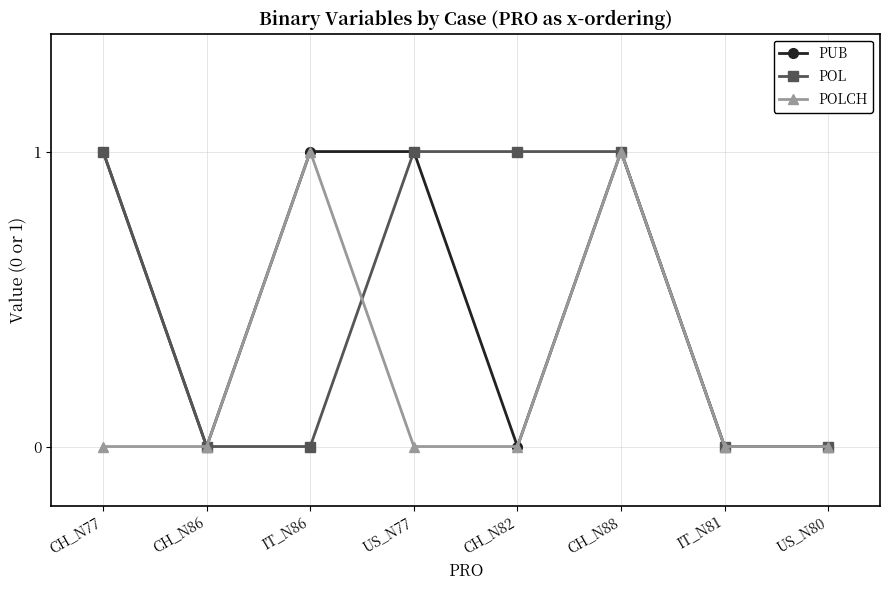

Is the value of PUB at IT_N86 greater than the value of POL at CH_N86?

Yes